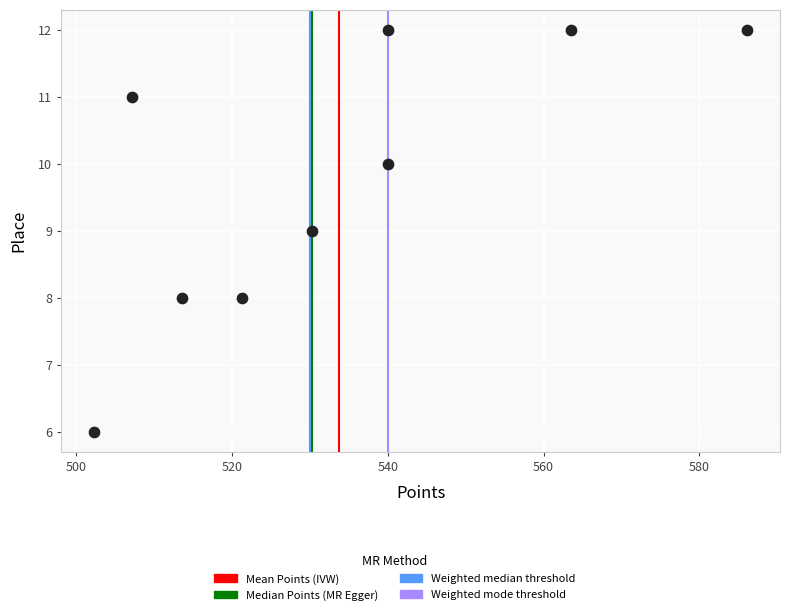

What is the range of Y values (max minus min)?

6